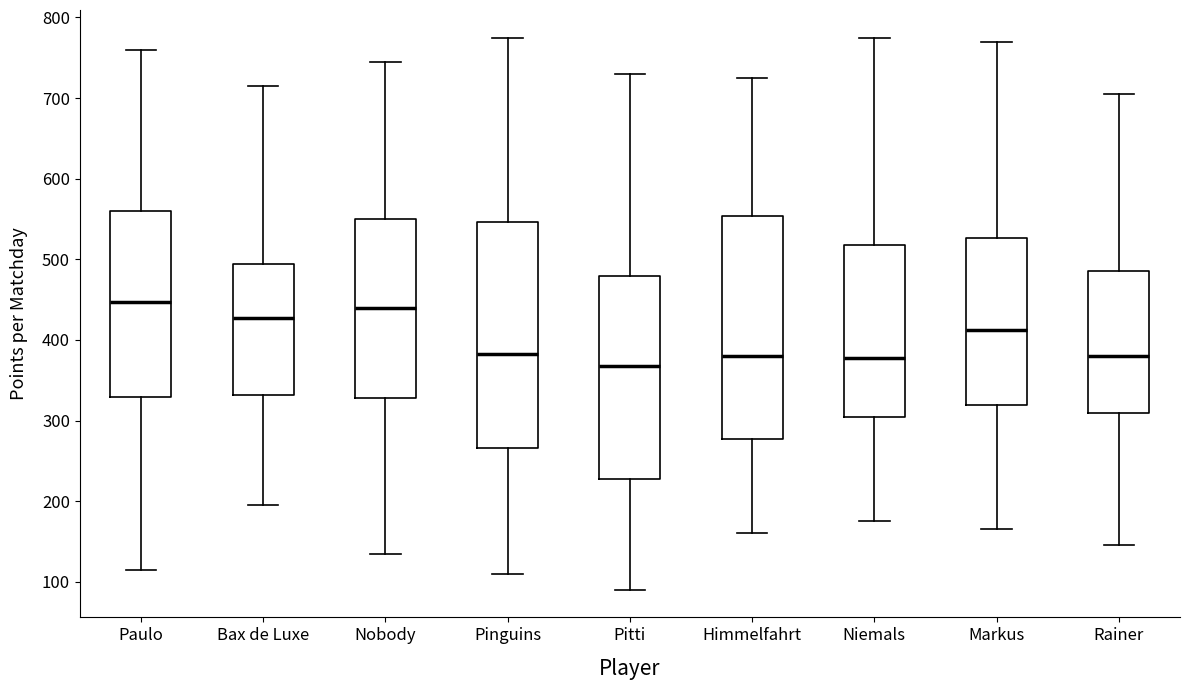

Where does the upper whisker of the box for Nobody end on the y-axis? The values are not printed on the chart, so give them approximately, as read against the axis.

750